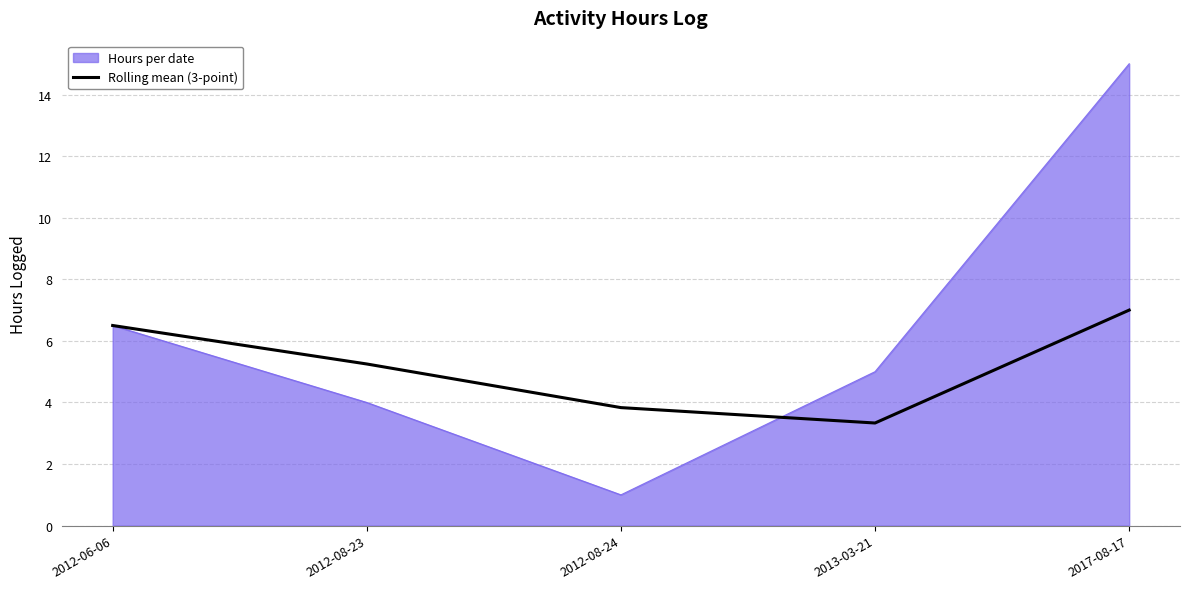

Between 2012-08-24 and 2017-08-17, which series saw the biggest shift?

Hours per date